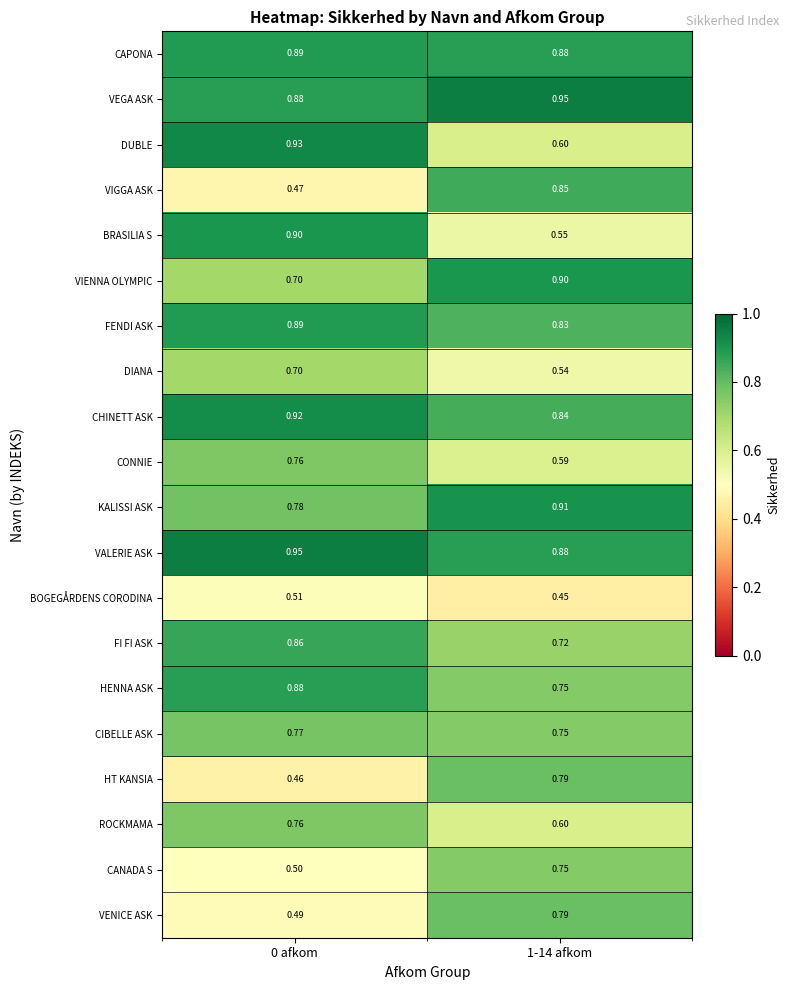

Between 0 afkom and 1-14 afkom, which series saw the biggest shift?

VIGGA ASK